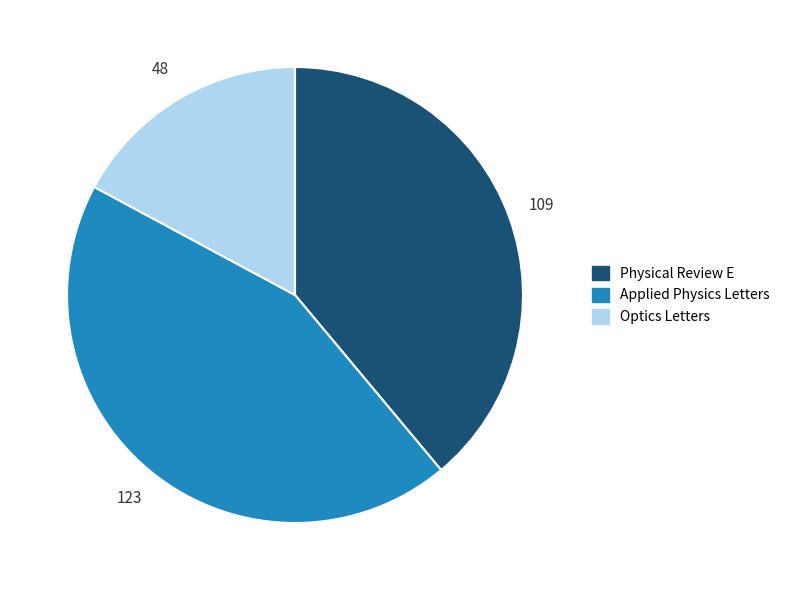

Rank the categories by value from lowest to highest.

Optics Letters, Physical Review E, Applied Physics Letters